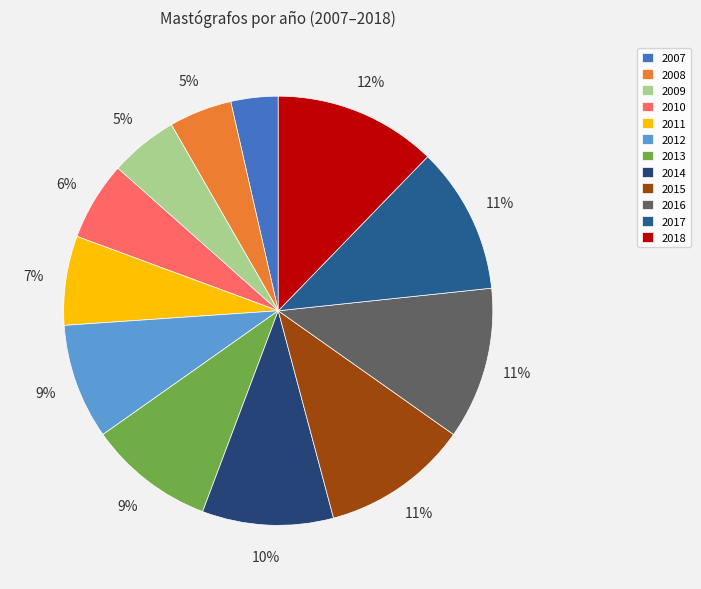

Which category has the biggest portion of the pie?

2018